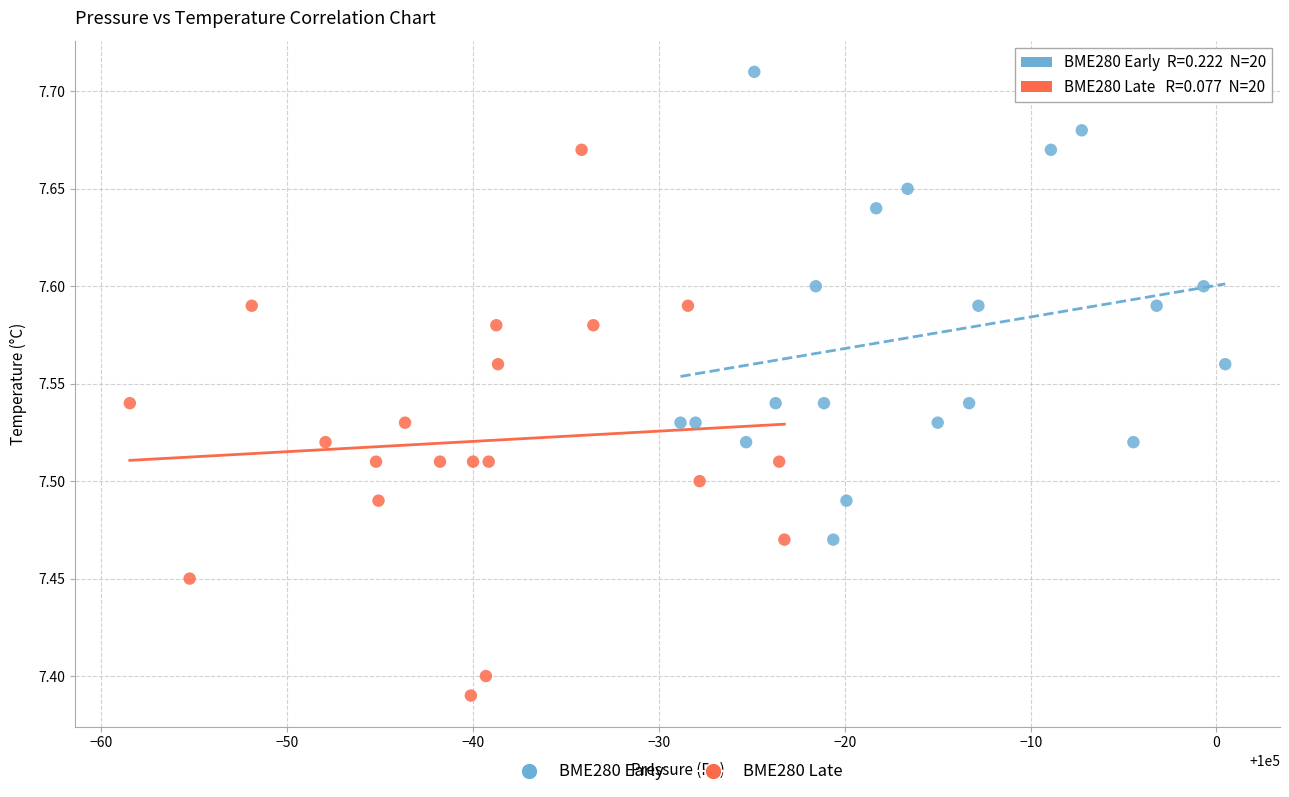

Which series has the widest spread of Y values?

BME280 Late